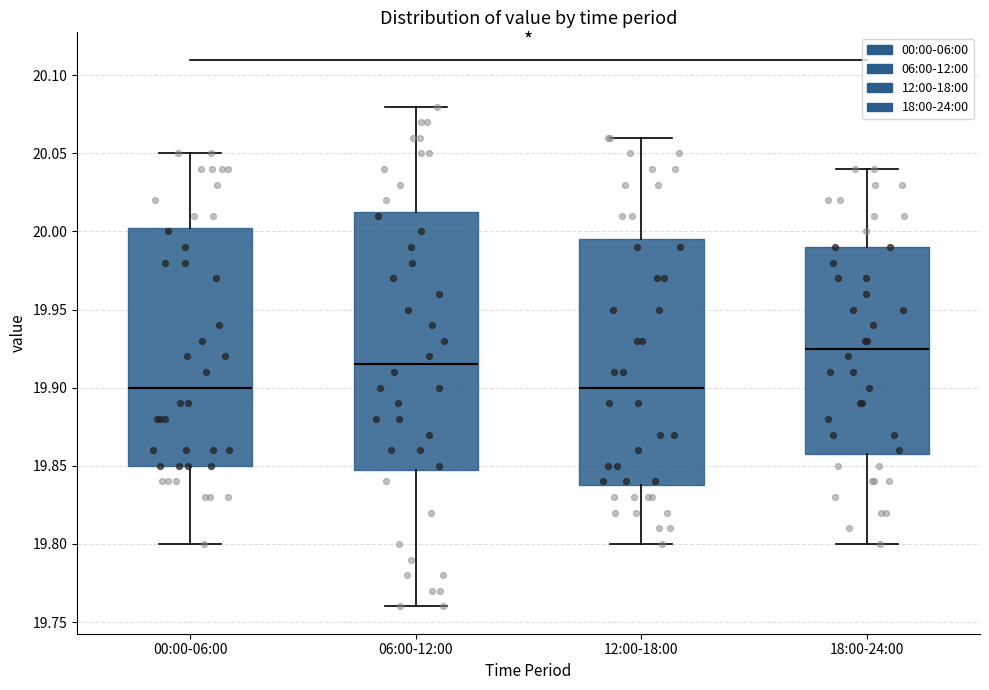

Where does the upper whisker of the box for 06:00-12:00 end on the y-axis? The values are not printed on the chart, so give them approximately, as read against the axis.

20.080